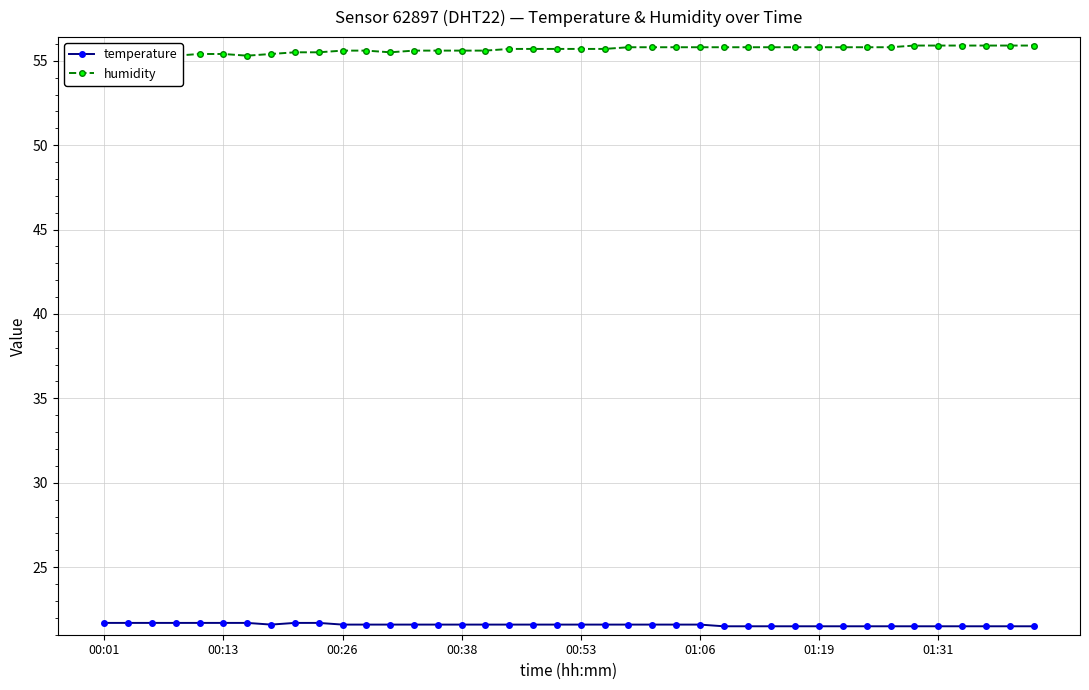

True or false: temperature and humidity cross at least once.

False